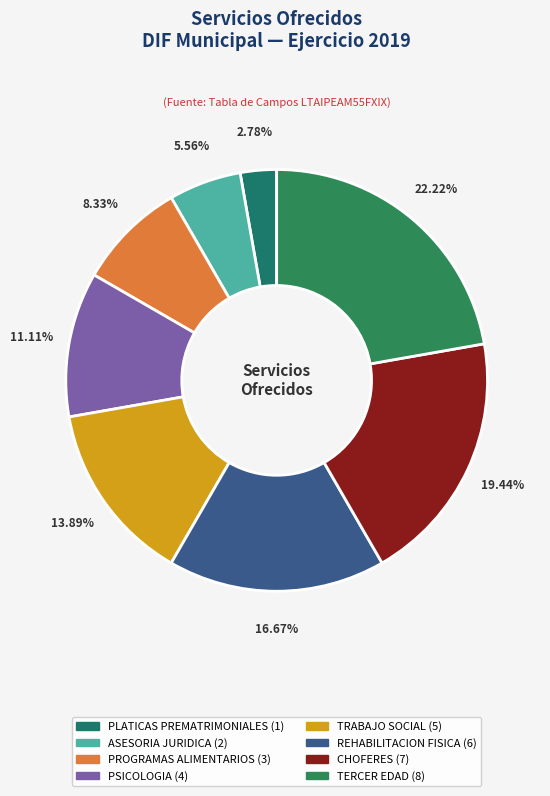

The PROGRAMAS ALIMENTARIOS slice represents 8% of the pie. True or false?

True